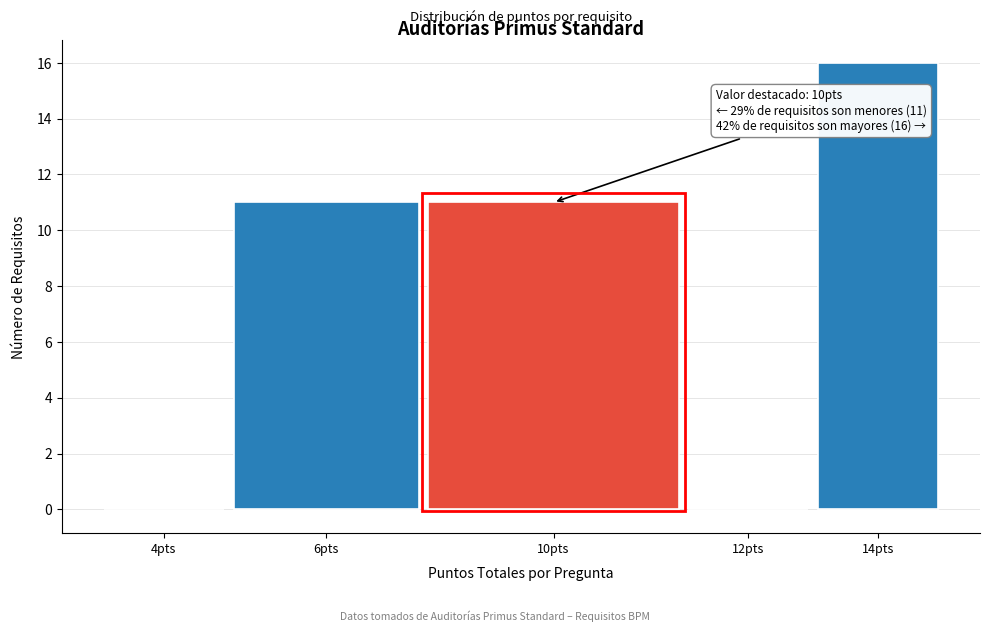

Reading left to right, list all the values displayed in this chart.

4pts=0	6pts=11	10pts=11	12pts=0	14pts=16